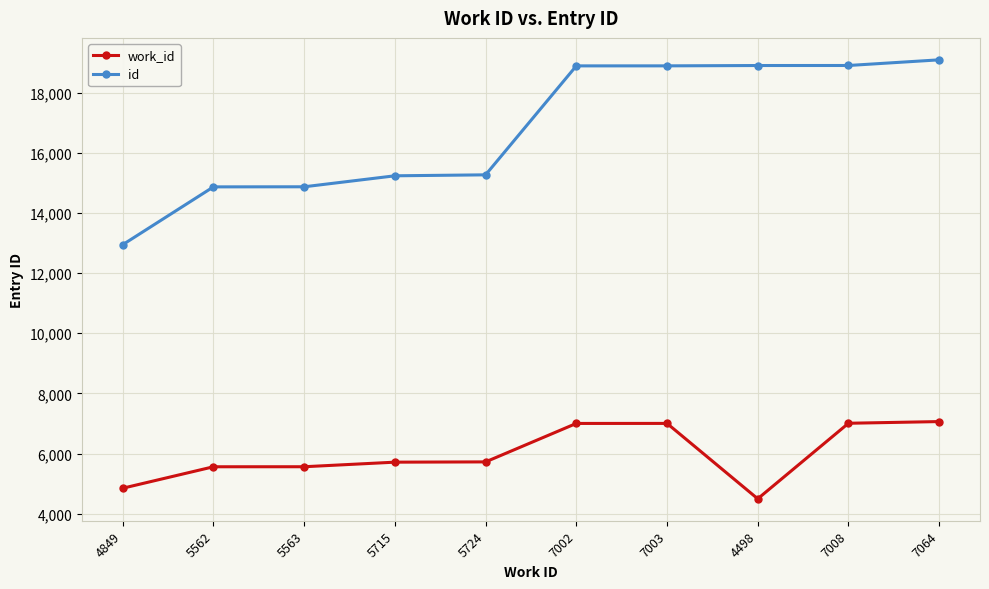

Is it true that work_id equals 7008 at 7008?

True